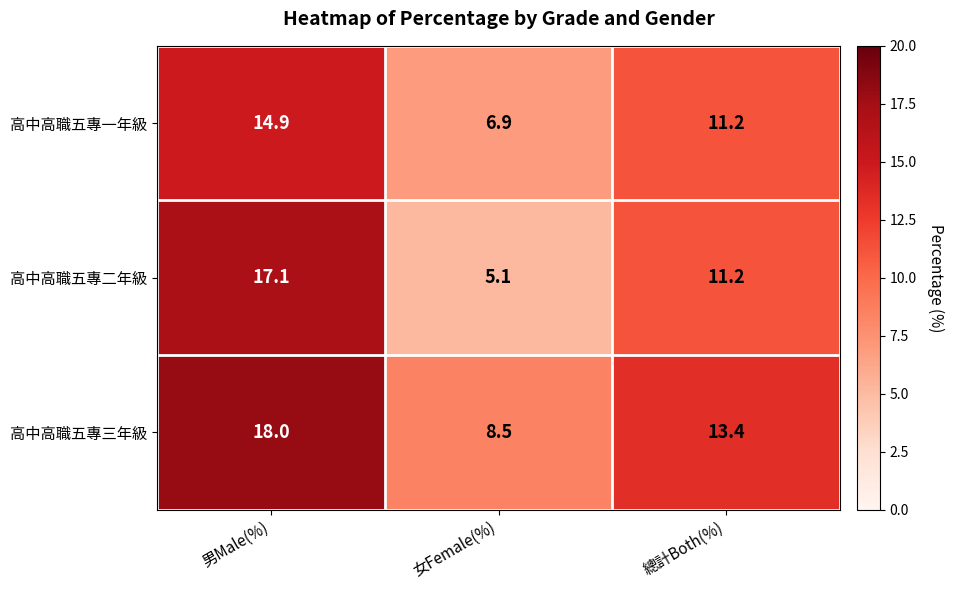

The value of 高中高職五專一年級 at 總計Both(%) is 18.8. True or false?

False